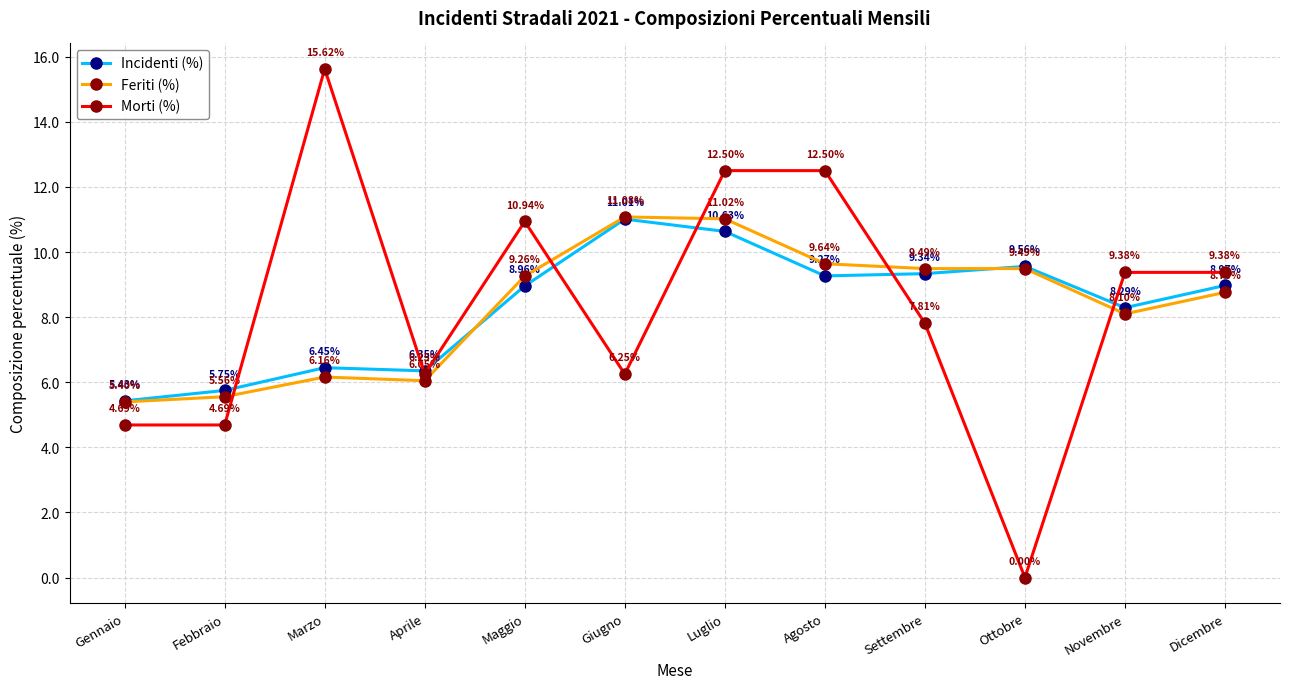

At which category does the chart reach its peak across all series?

Marzo